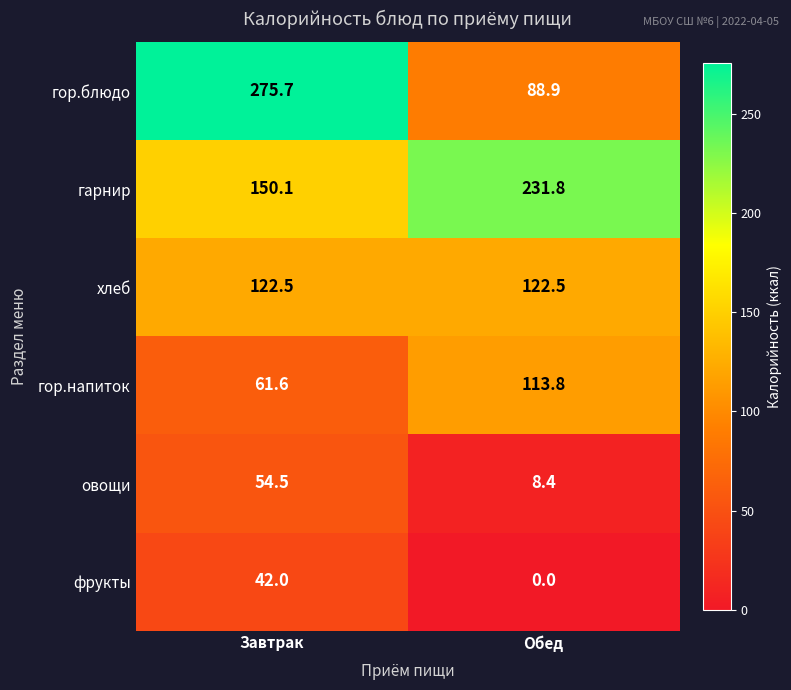

What is the spread (max minus min) of values at Завтрак?

233.7